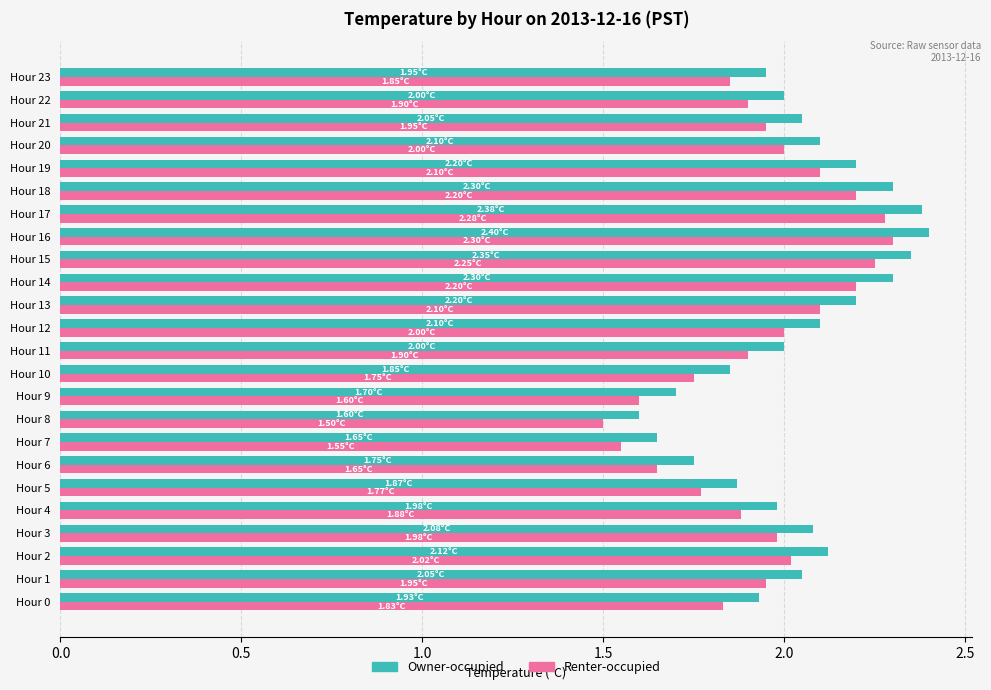

Is the value of Renter-occupied at Hour 11 greater than the value of Owner-occupied at Hour 4?

No